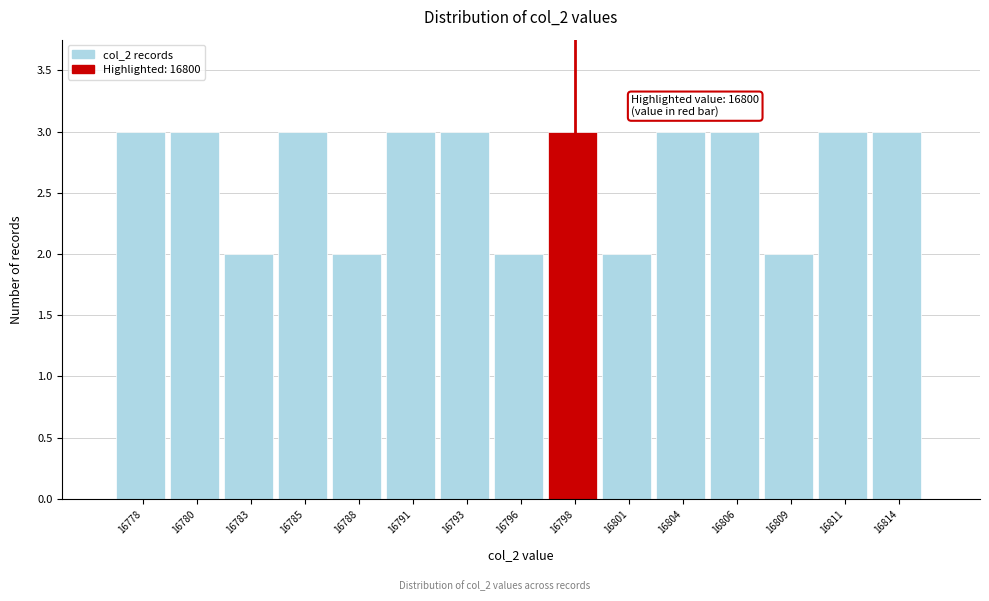

Reading right to left, list all the values displayed in this chart.

16814=3	16811=3	16809=2	16806=3	16804=3	16801=2	16798=3	16796=2	16793=3	16791=3	16788=2	16785=3	16783=2	16780=3	16778=3